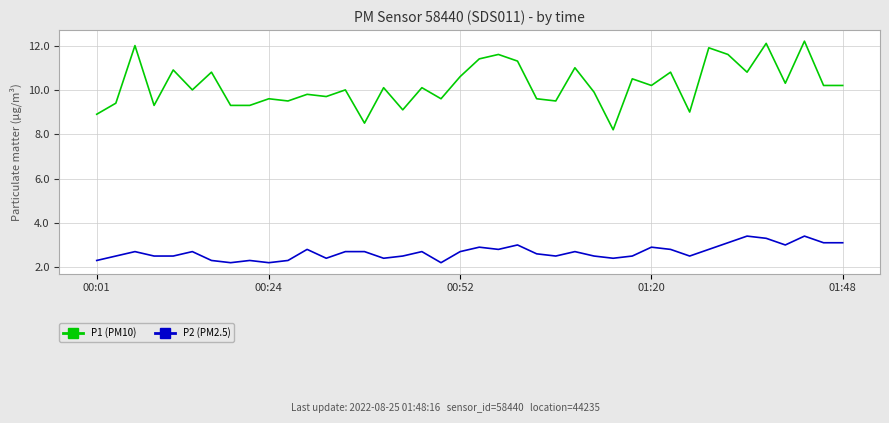

True or false: P2 (PM2.5) and P1 (PM10) cross at least once.

False